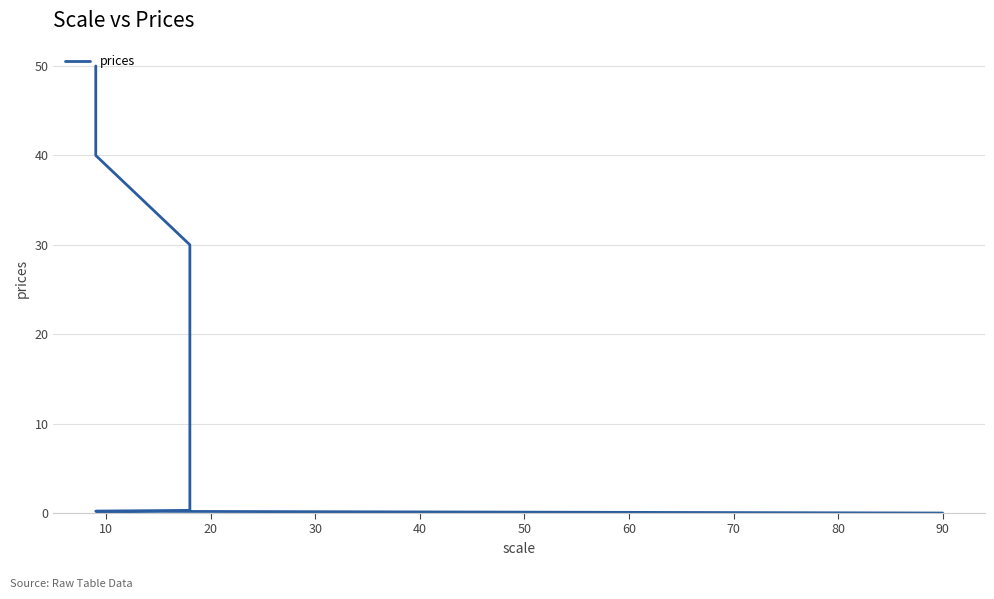

What is the difference between the maximum and second lowest values?

49.8